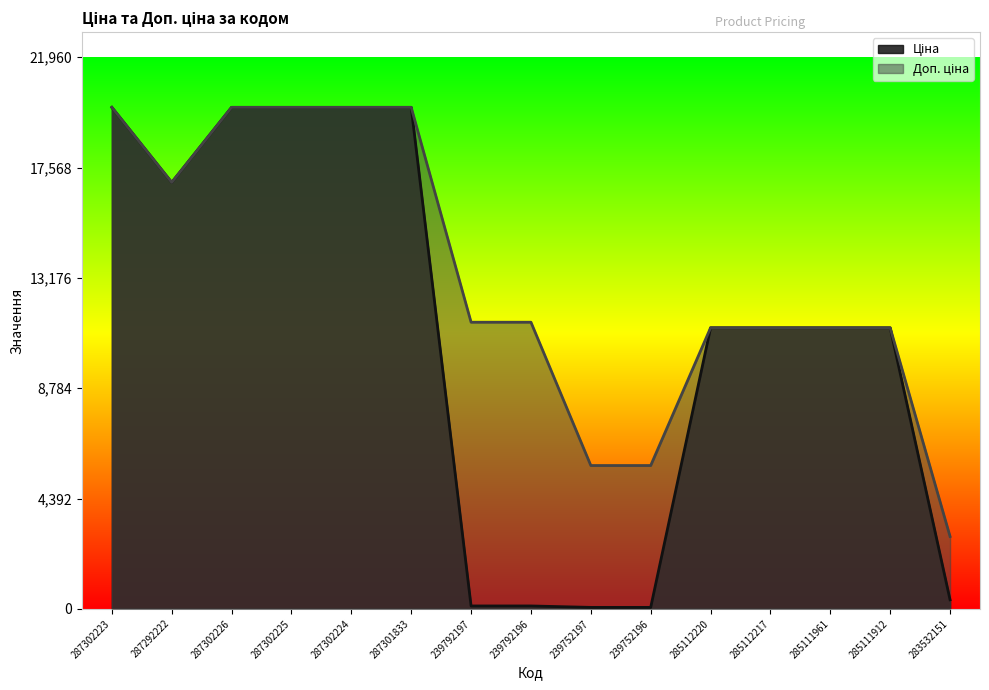

What is the greatest value displayed?

19964.2